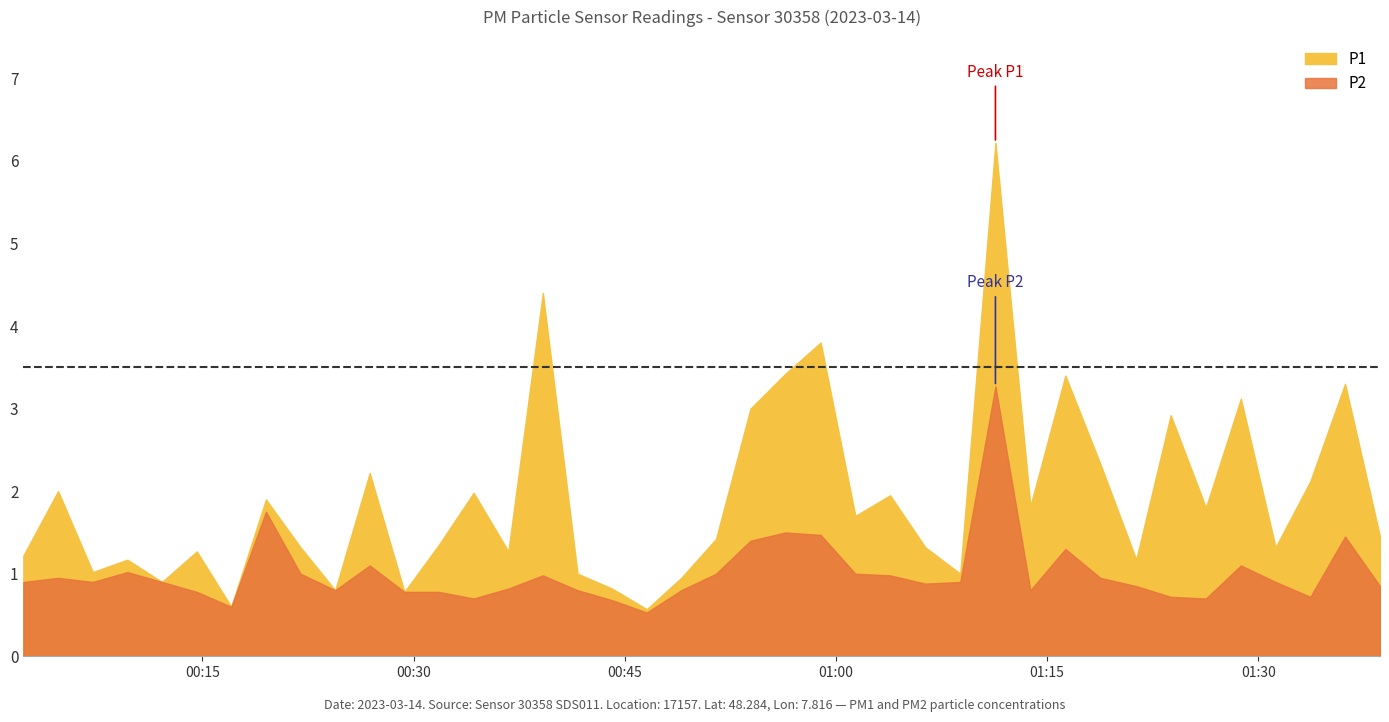

True or false: P1 has more than 1 interior local peaks.

True